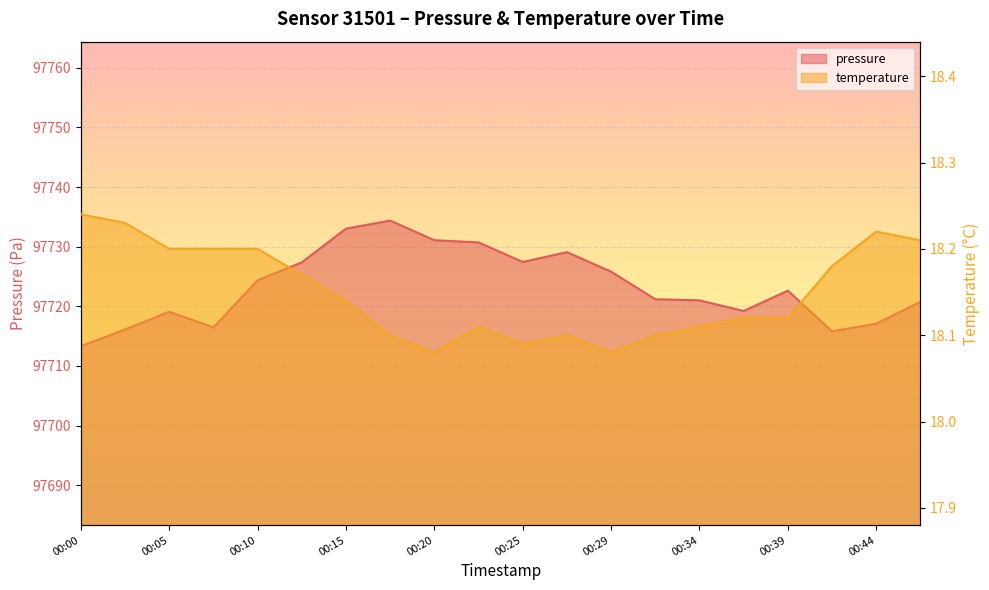

At which category does pressure reach its first local peak?

00:05